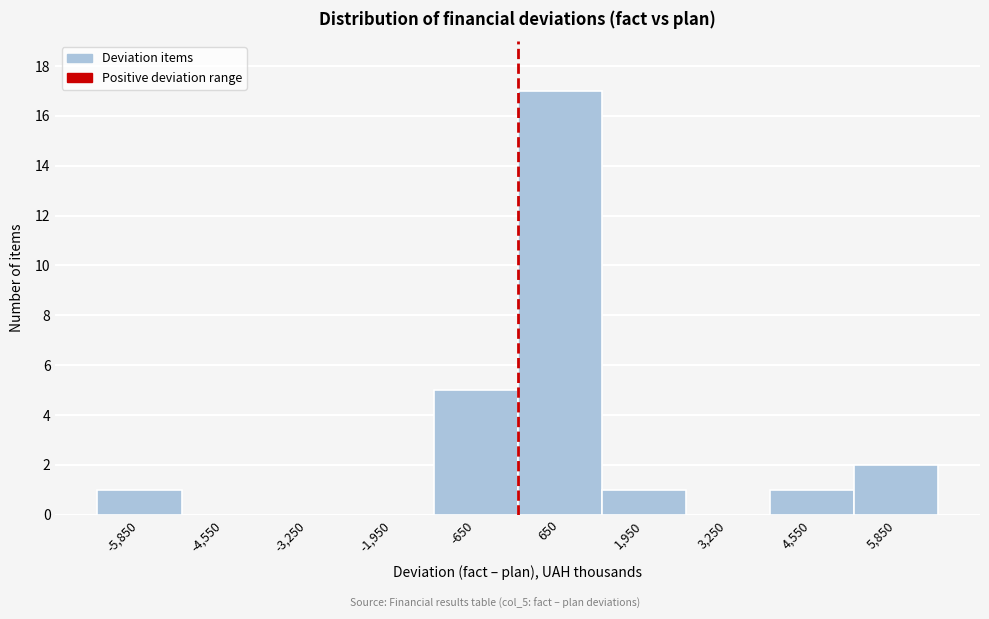

Reading left to right, list every bar in this chart as the range it spans on the x-axis followed by its height. Neither the bar edges nor the heights are printed on the chart, so give them approximately, as read against the axes.

-6500 to -5200: 1
-5200 to -3900: 0
-3900 to -2600: 0
-2600 to -1300: 0
-1300 to 0: 5
0 to 1300: 17
1300 to 2600: 1
2600 to 3900: 0
3900 to 5200: 1
5200 to 6500: 2